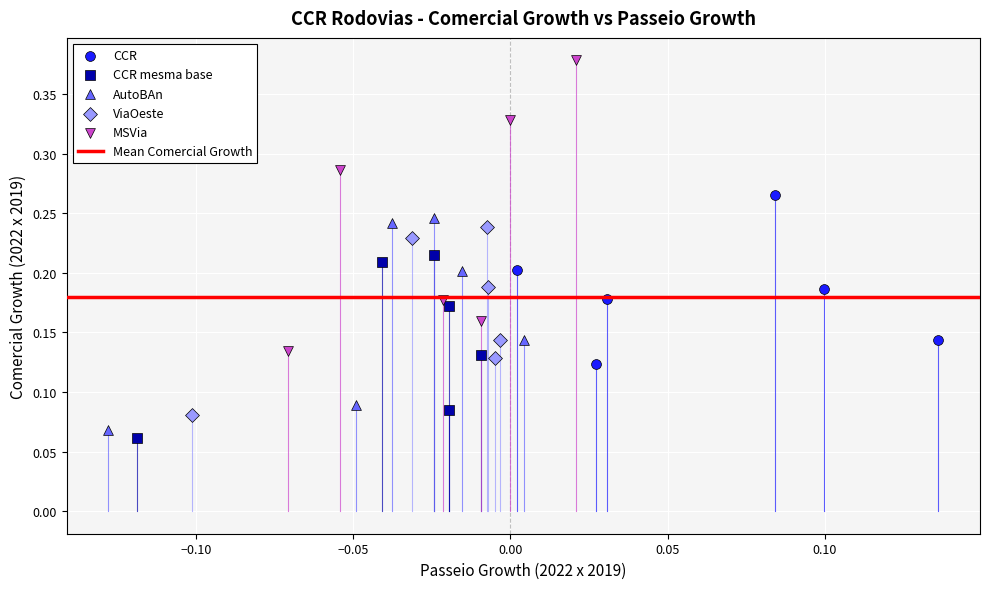

Which series reaches the maximum Y coordinate?

MSVia